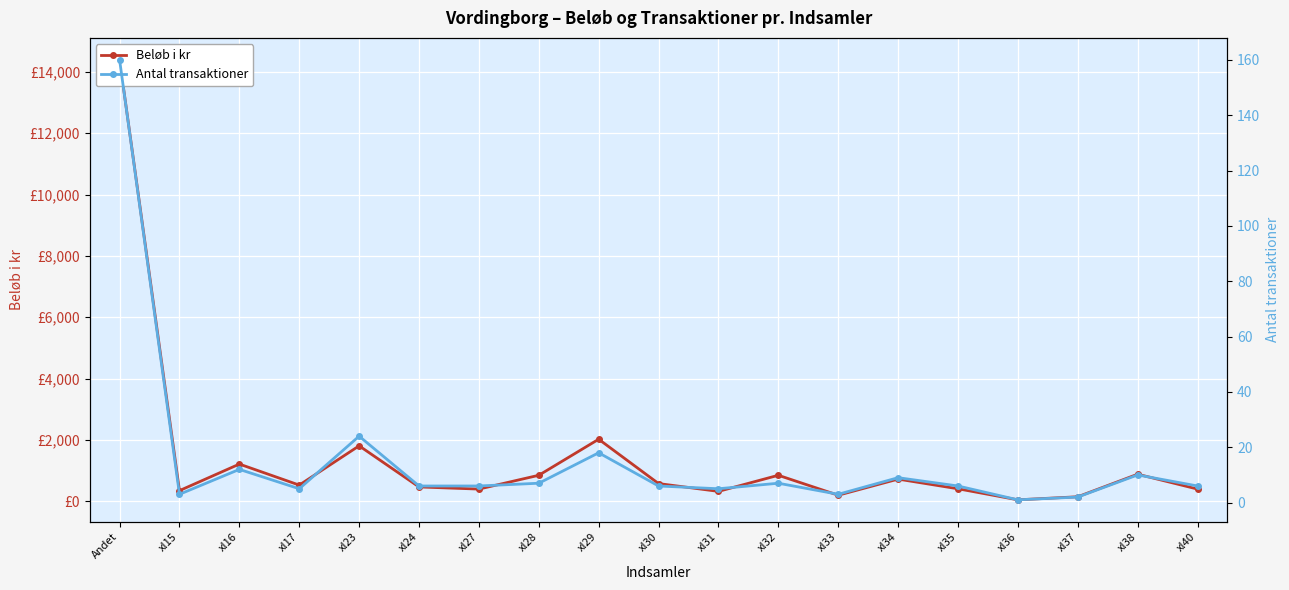

How many data points does each series have?

19